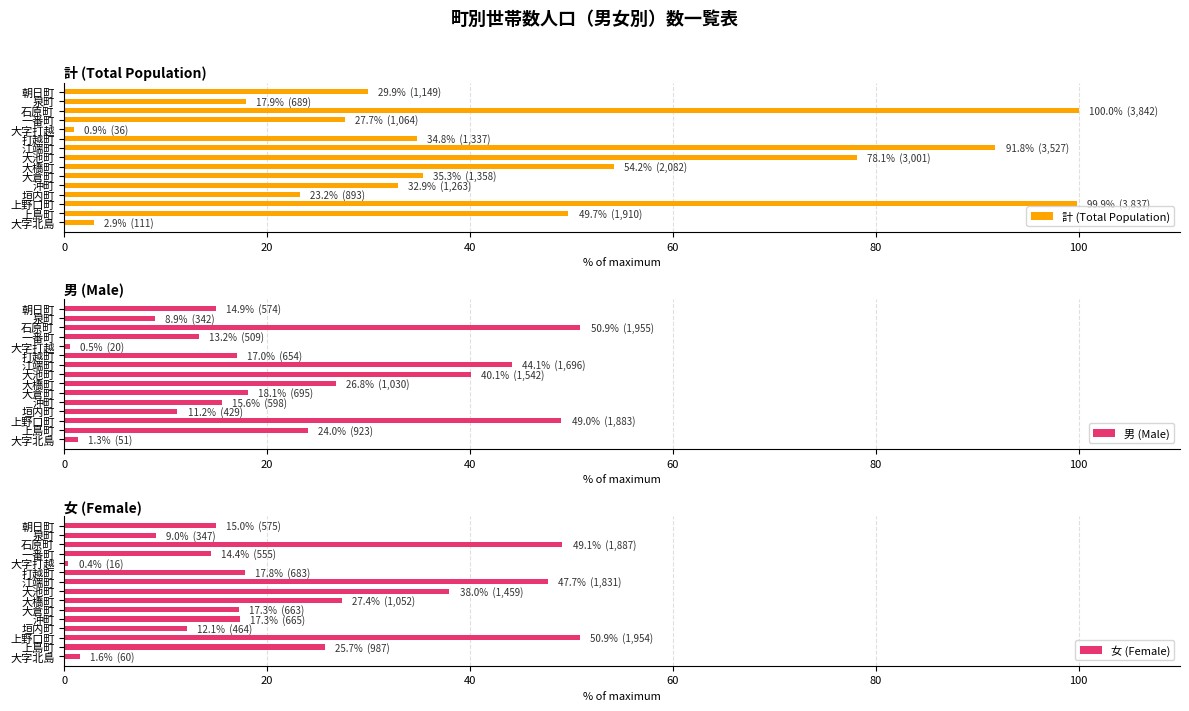

What is the sum of the 計 (Total Population) values at 大倉町 and 沖町?

68.2